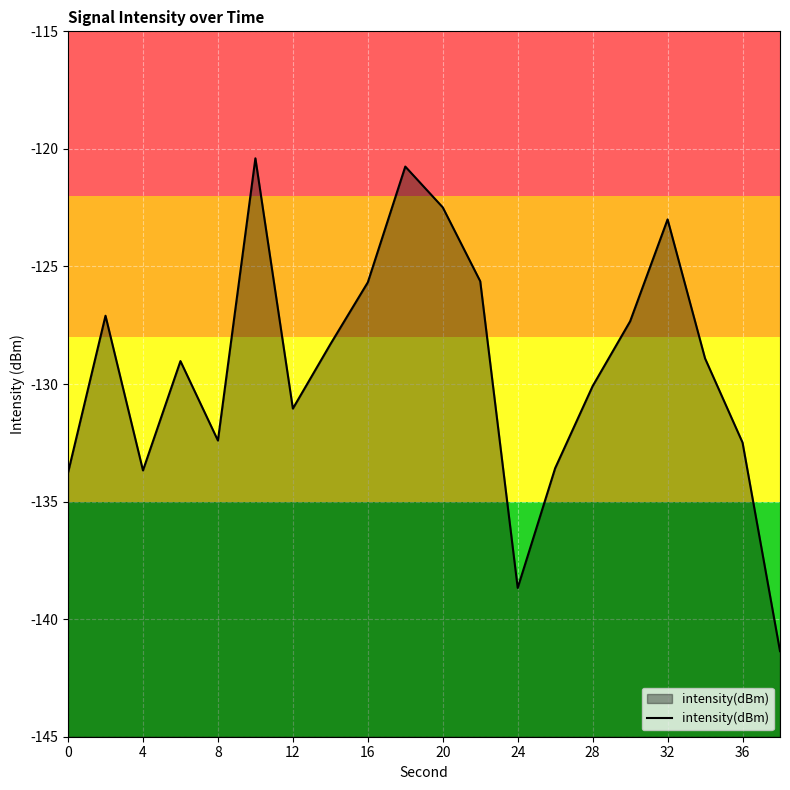

The chart shows a value of -232.1 at 4. True or false?

False